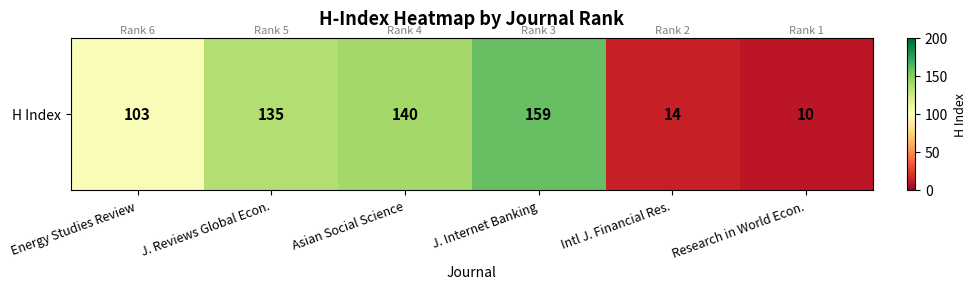

Where is the data nearest to the value 84?

Energy Studies Review